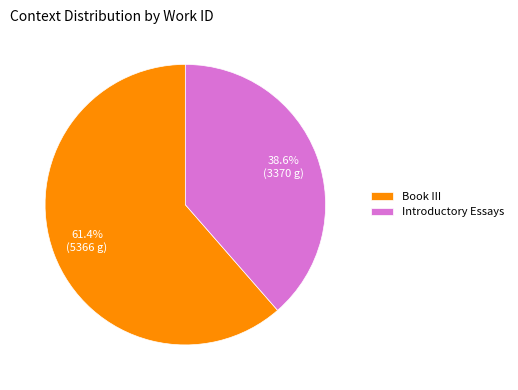

How many slices are in this pie chart?

2